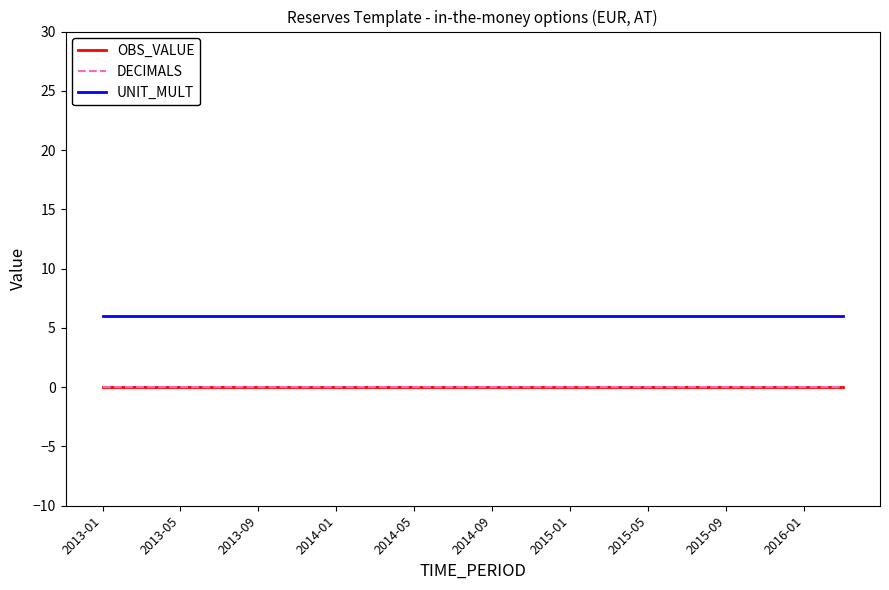

Does the chart have visible grid lines?

No